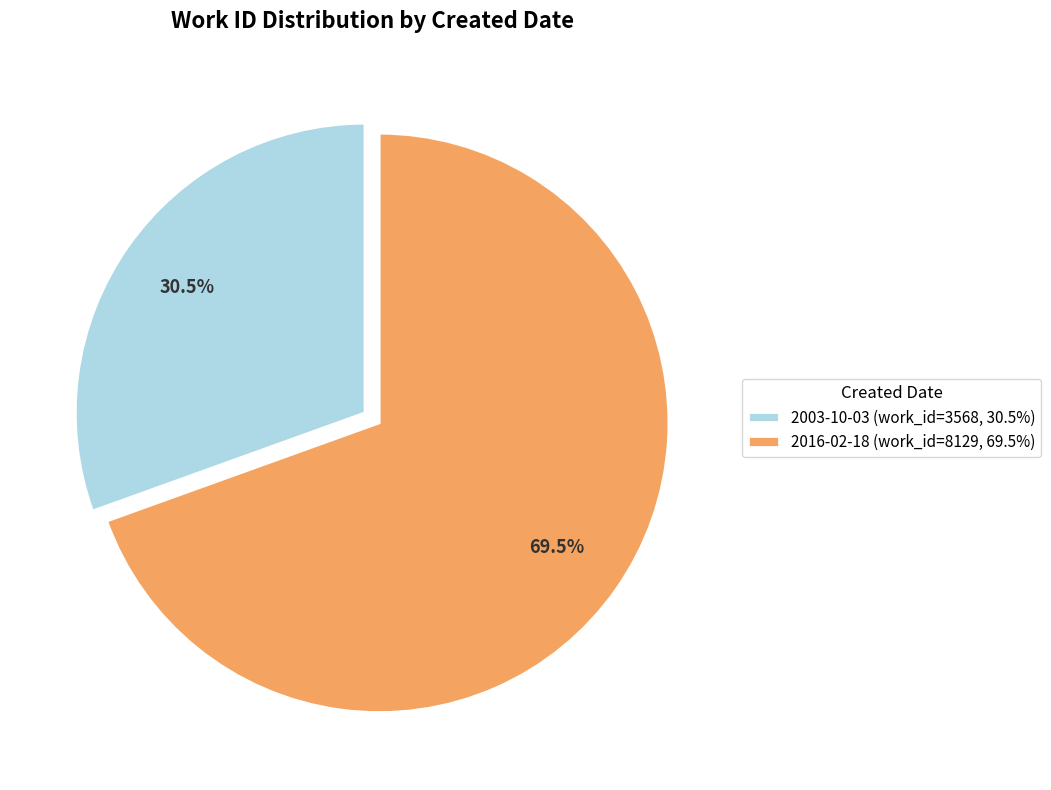

How many segments does this pie chart have?

2